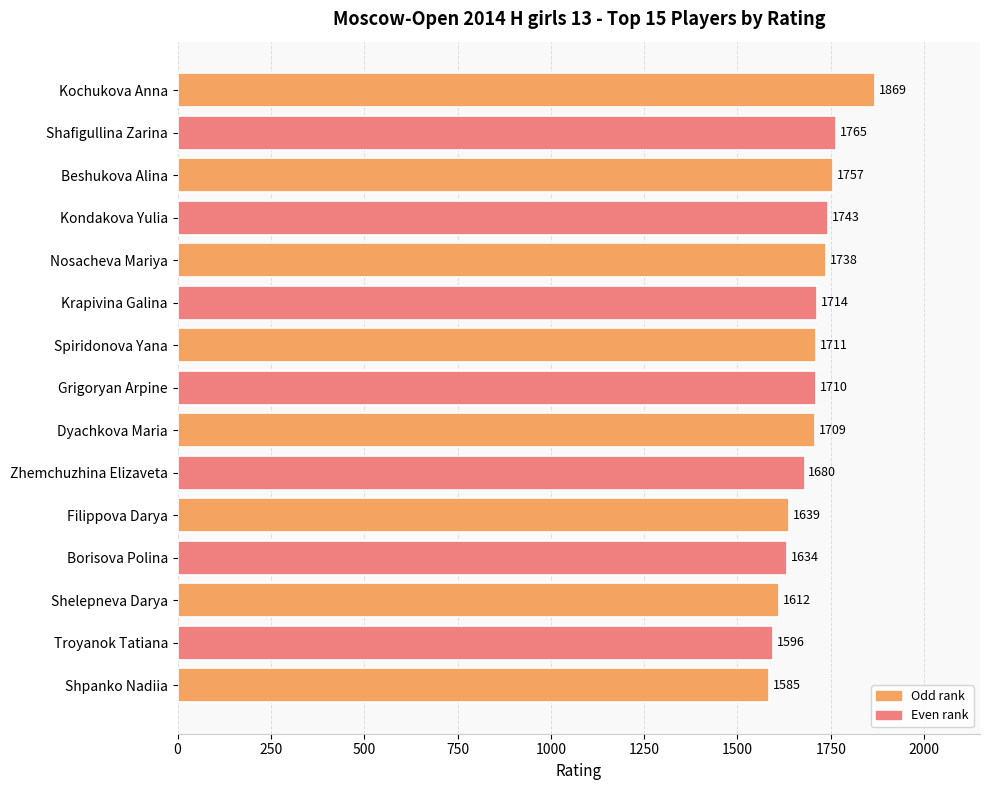

Reading bottom to top, what are all the values shown in this chart?

Shpanko Nadiia=1585	Troyanok Tatiana=1596	Shelepneva Darya=1612	Borisova Polina=1634	Filippova Darya=1639	Zhemchuzhina Elizaveta=1680	Dyachkova Maria=1709	Grigoryan Arpine=1710	Spiridonova Yana=1711	Krapivina Galina=1714	Nosacheva Mariya=1738	Kondakova Yulia=1743	Beshukova Alina=1757	Shafigullina Zarina=1765	Kochukova Anna=1869